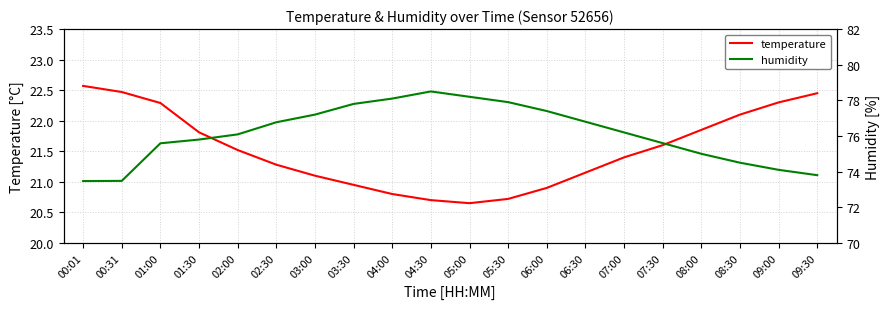

What is the label of the 4th point from the right?

08:00